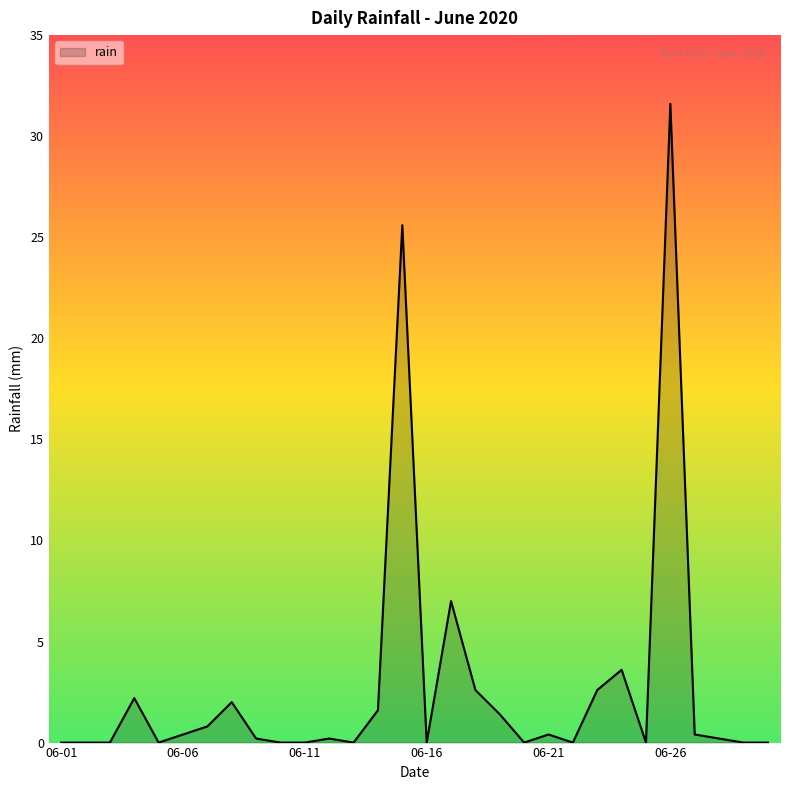

What is the maximum value shown in the chart?

31.6